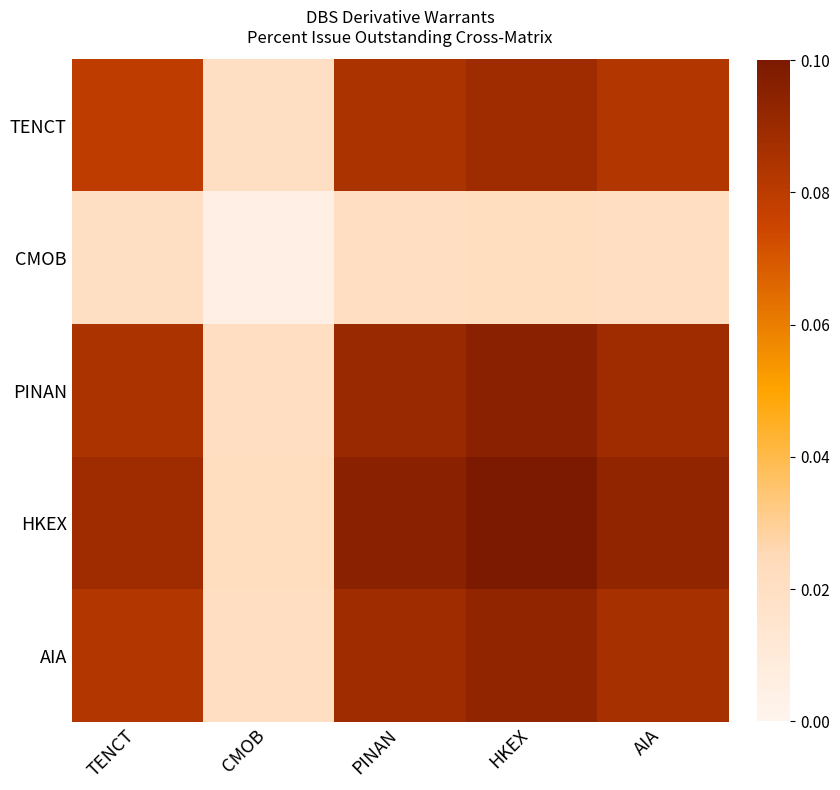

At PINAN, list the series in order from largest to smallest.

HKEX, PINAN, AIA, TENCT, CMOB